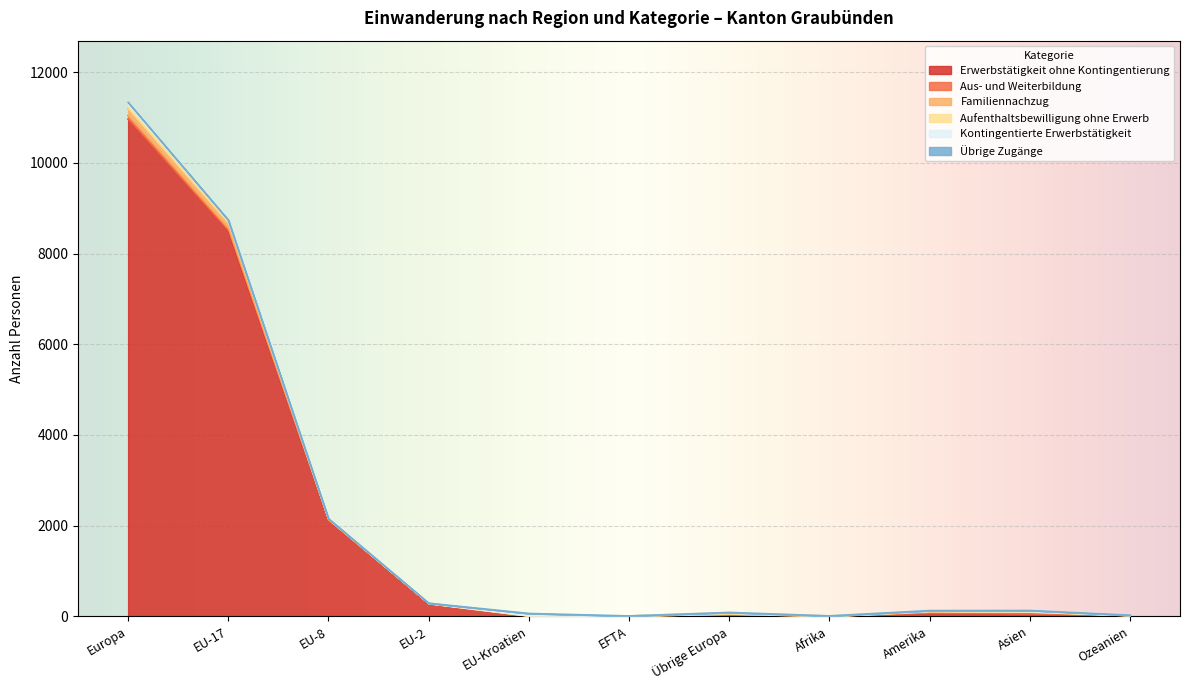

What position from the right is Amerika?

3